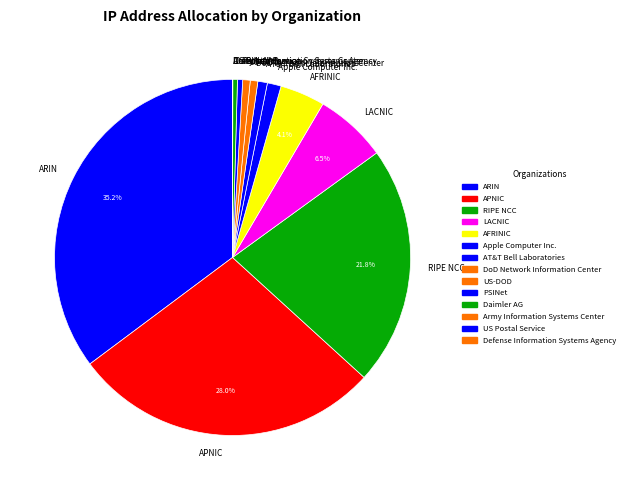

To the nearest percent, what percentage of the pie is AT&T Bell Laboratories?

1%